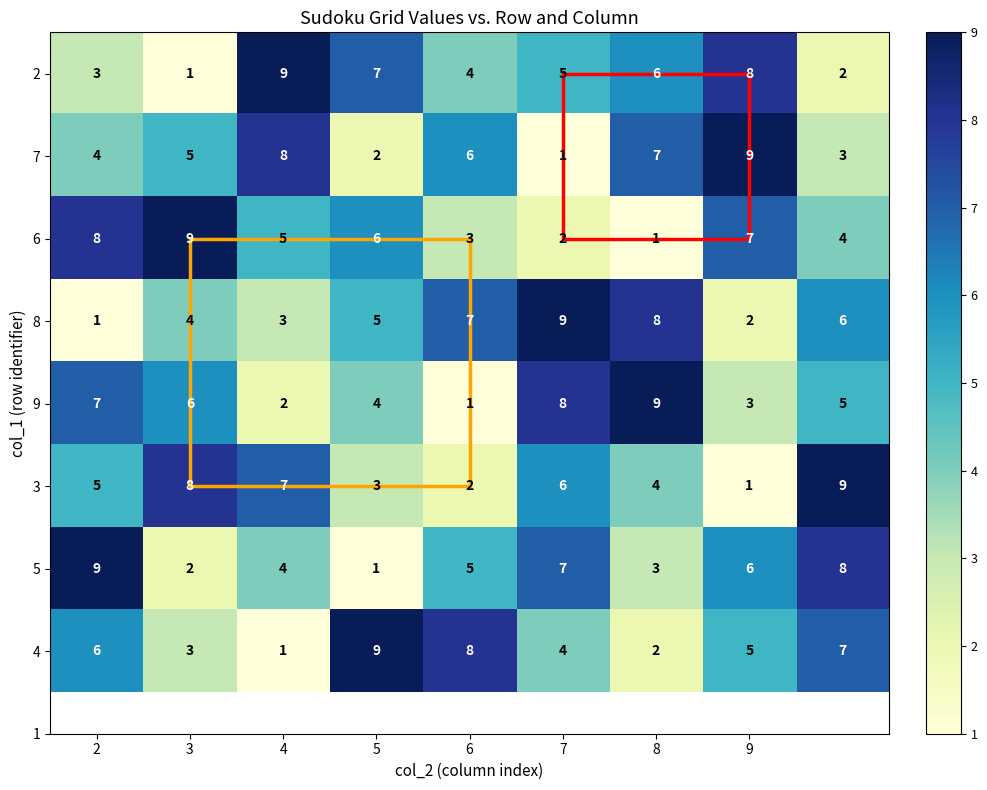

What is the highest value of the 4 series?

9